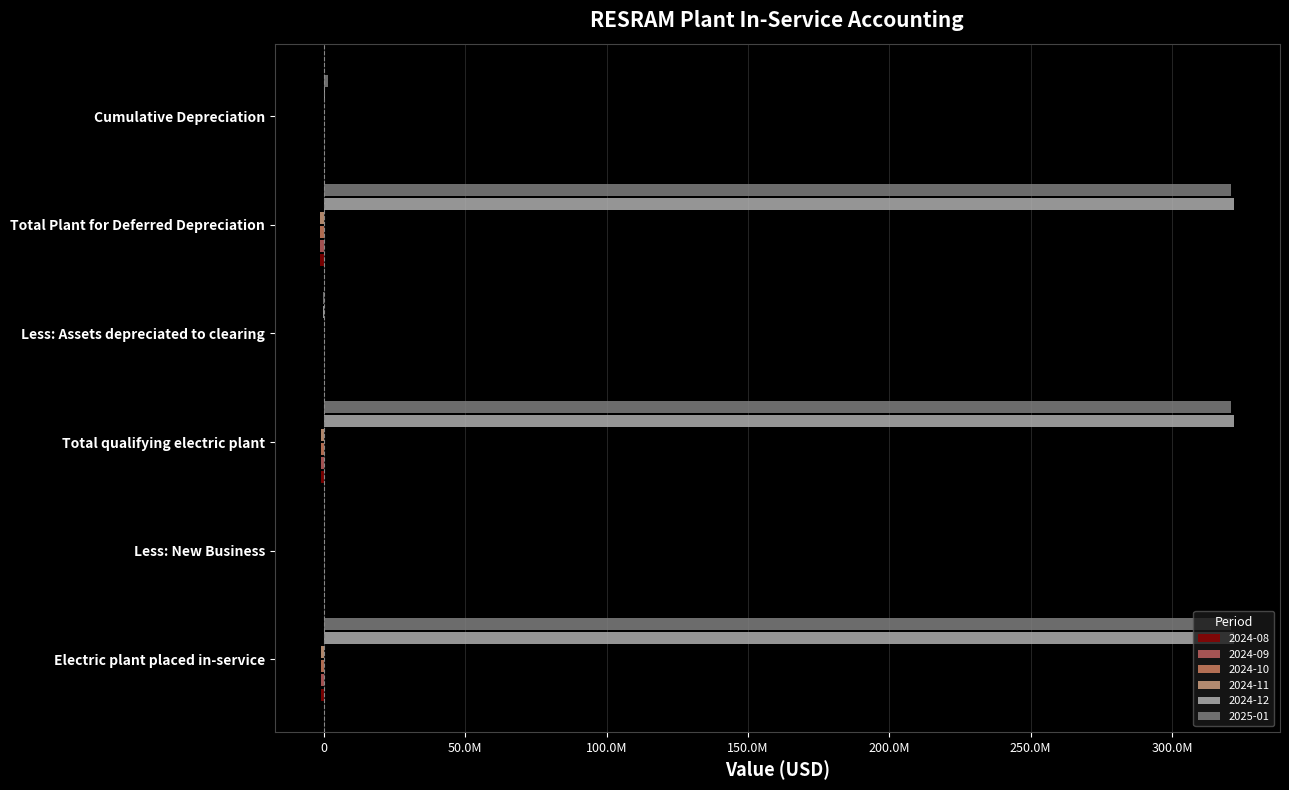

What is the total value across all series at Total qualifying electric plant?

638464720.6